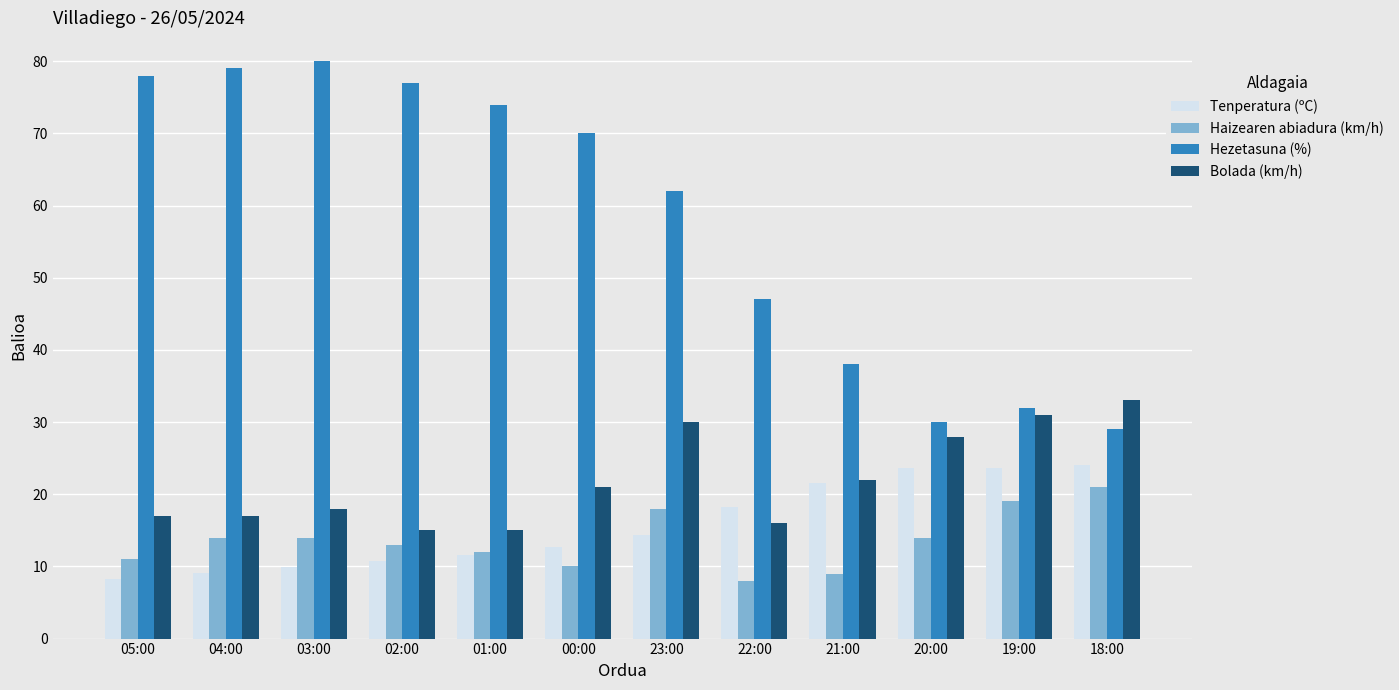

What is the difference between the highest and lowest values at 23:00?

47.6